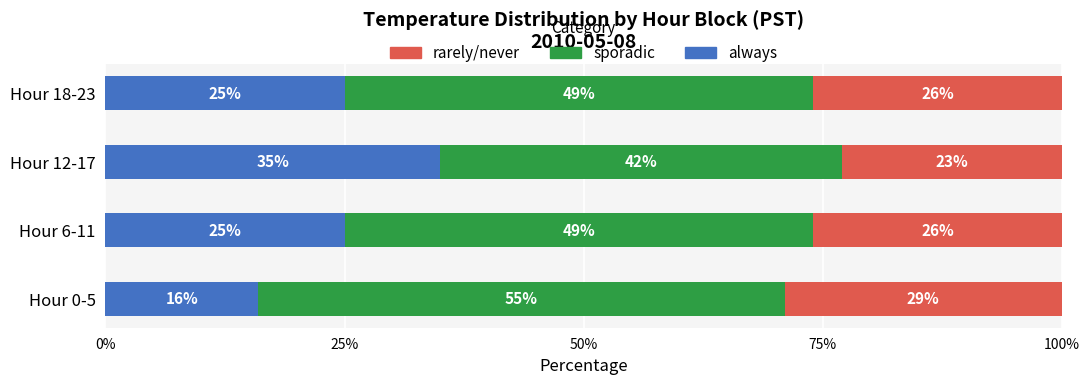

What is the total value across all series at Hour 18-23?

100